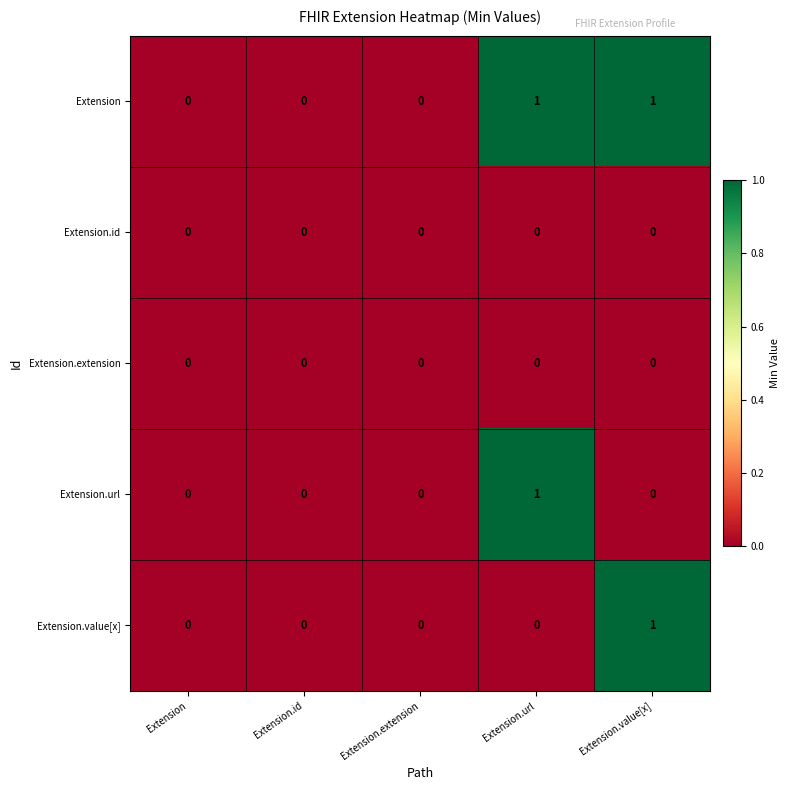

The value of Extension at Extension.value[x] is 1. True or false?

True